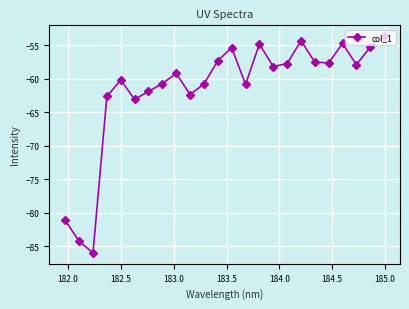

What is the value of the 22nd point from the left?

-57.9